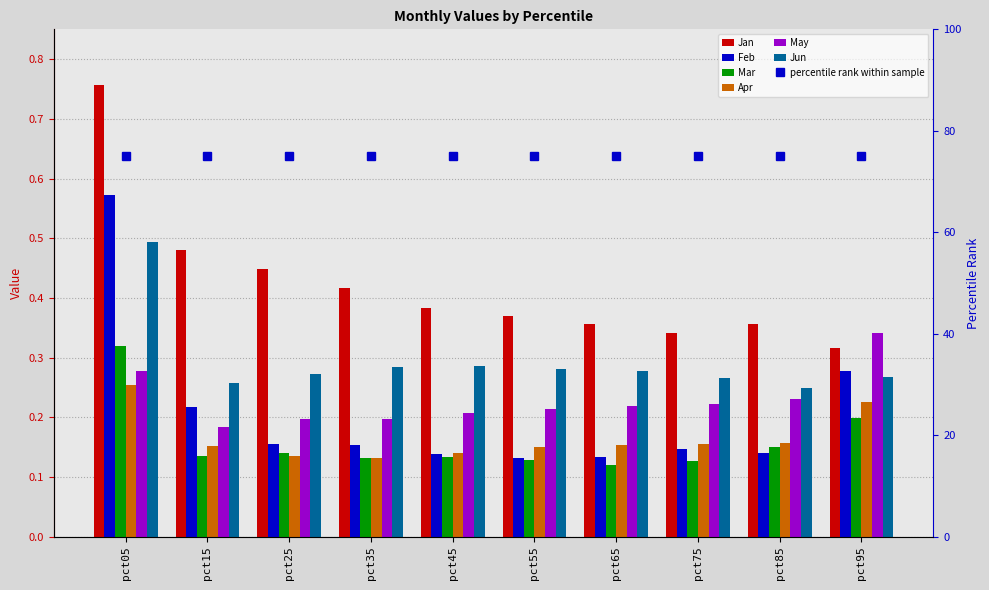

What is the value of the Jan bar at the 1st from the left?

0.8